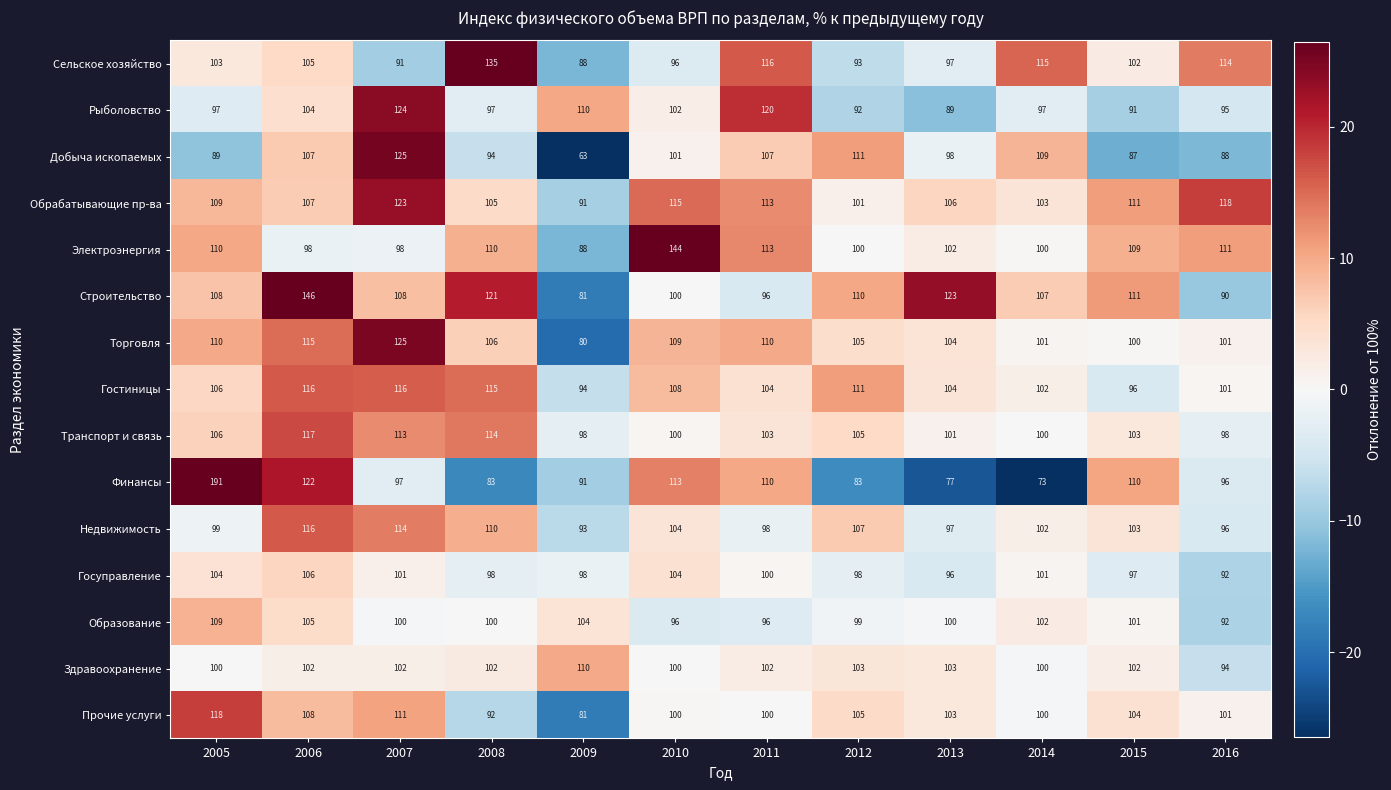

What is the total value across all series at 2012?

1523